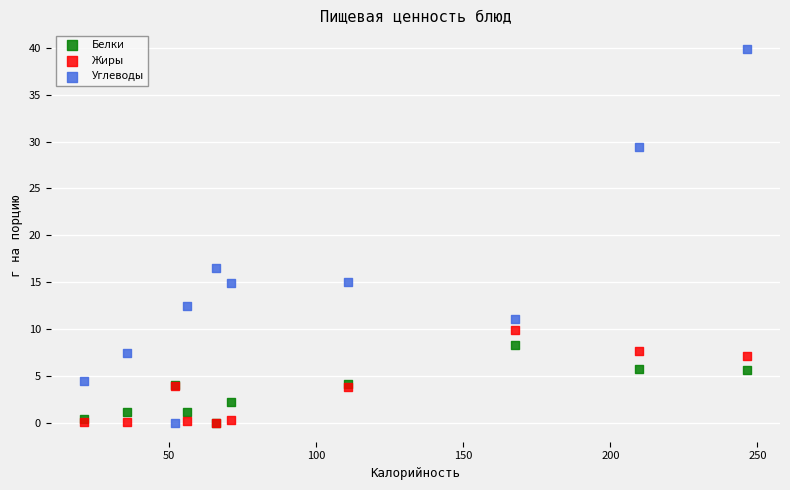

Across all series, what Y value is closest to 19?

16.5